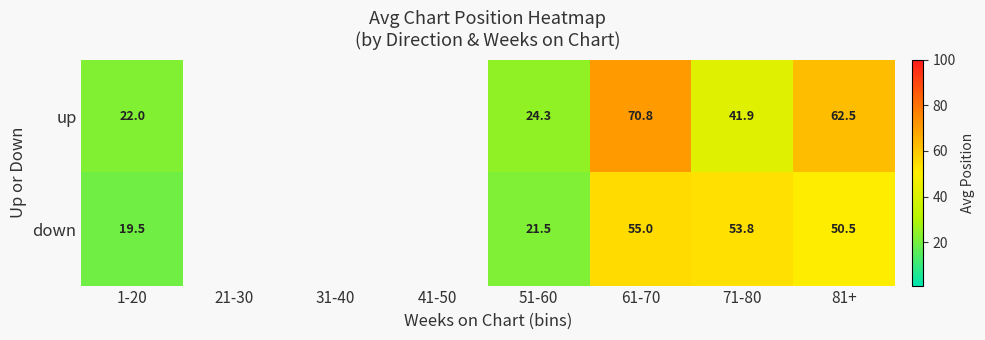

What is the difference between the down values at 51-60 and 1-20?

2.0